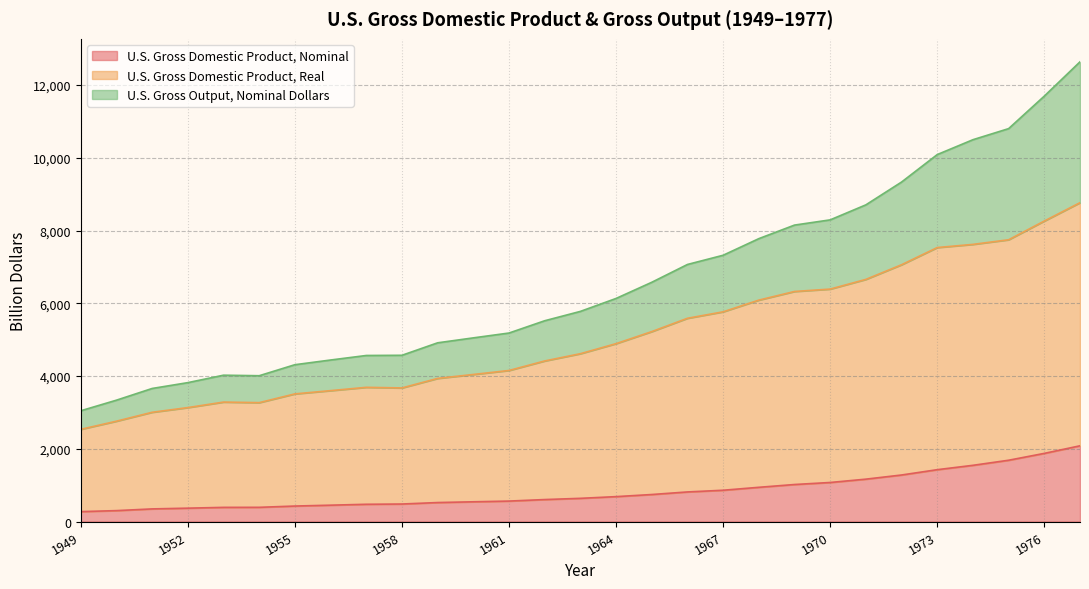

How many distinct data groups are displayed?

3